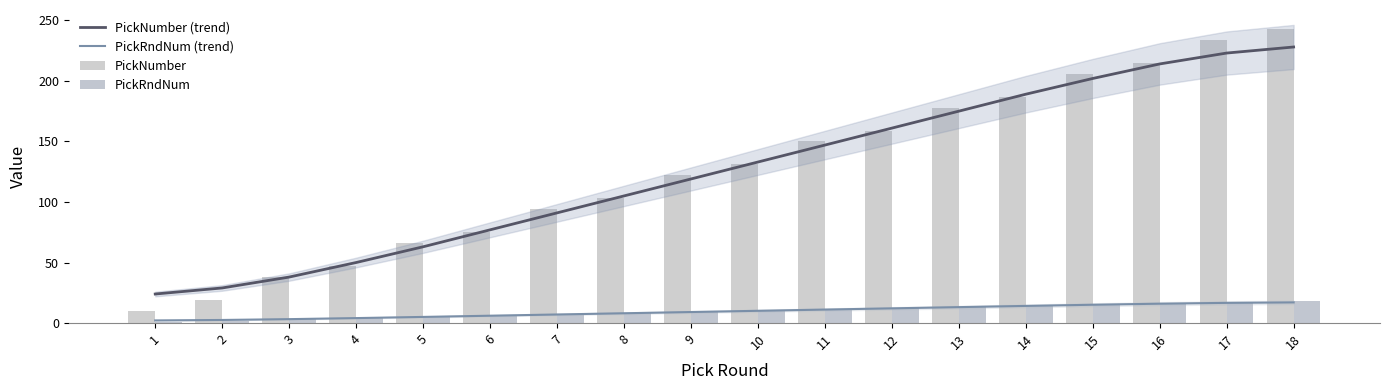

What is the difference between the highest and lowest values at 15?

190.9